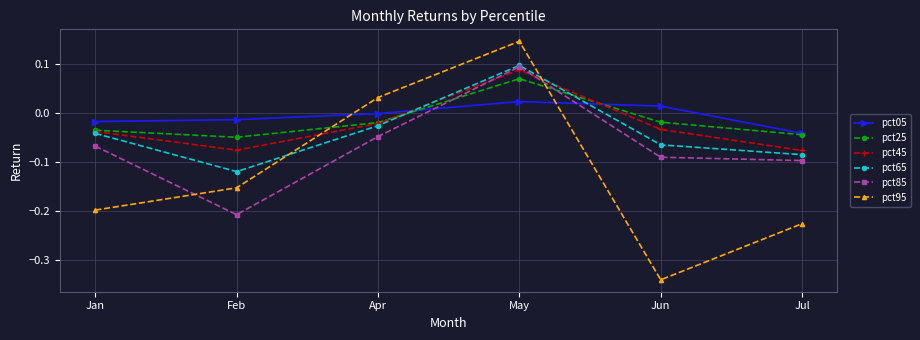

How many positive values does the pct85 series have?

1